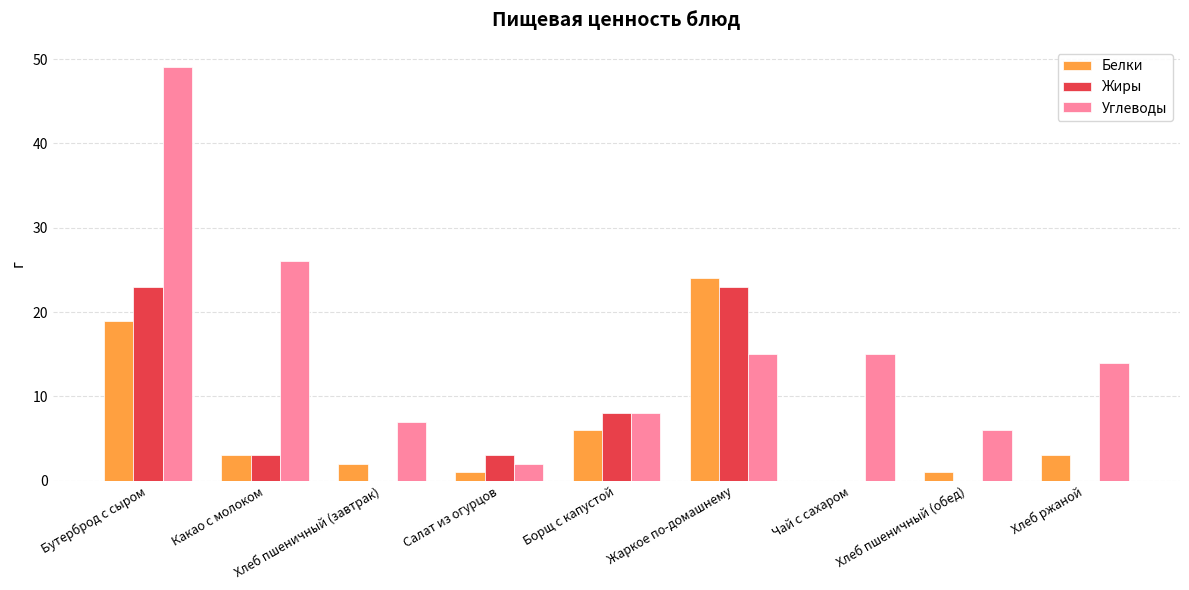

Count the number of data series in this chart.

3